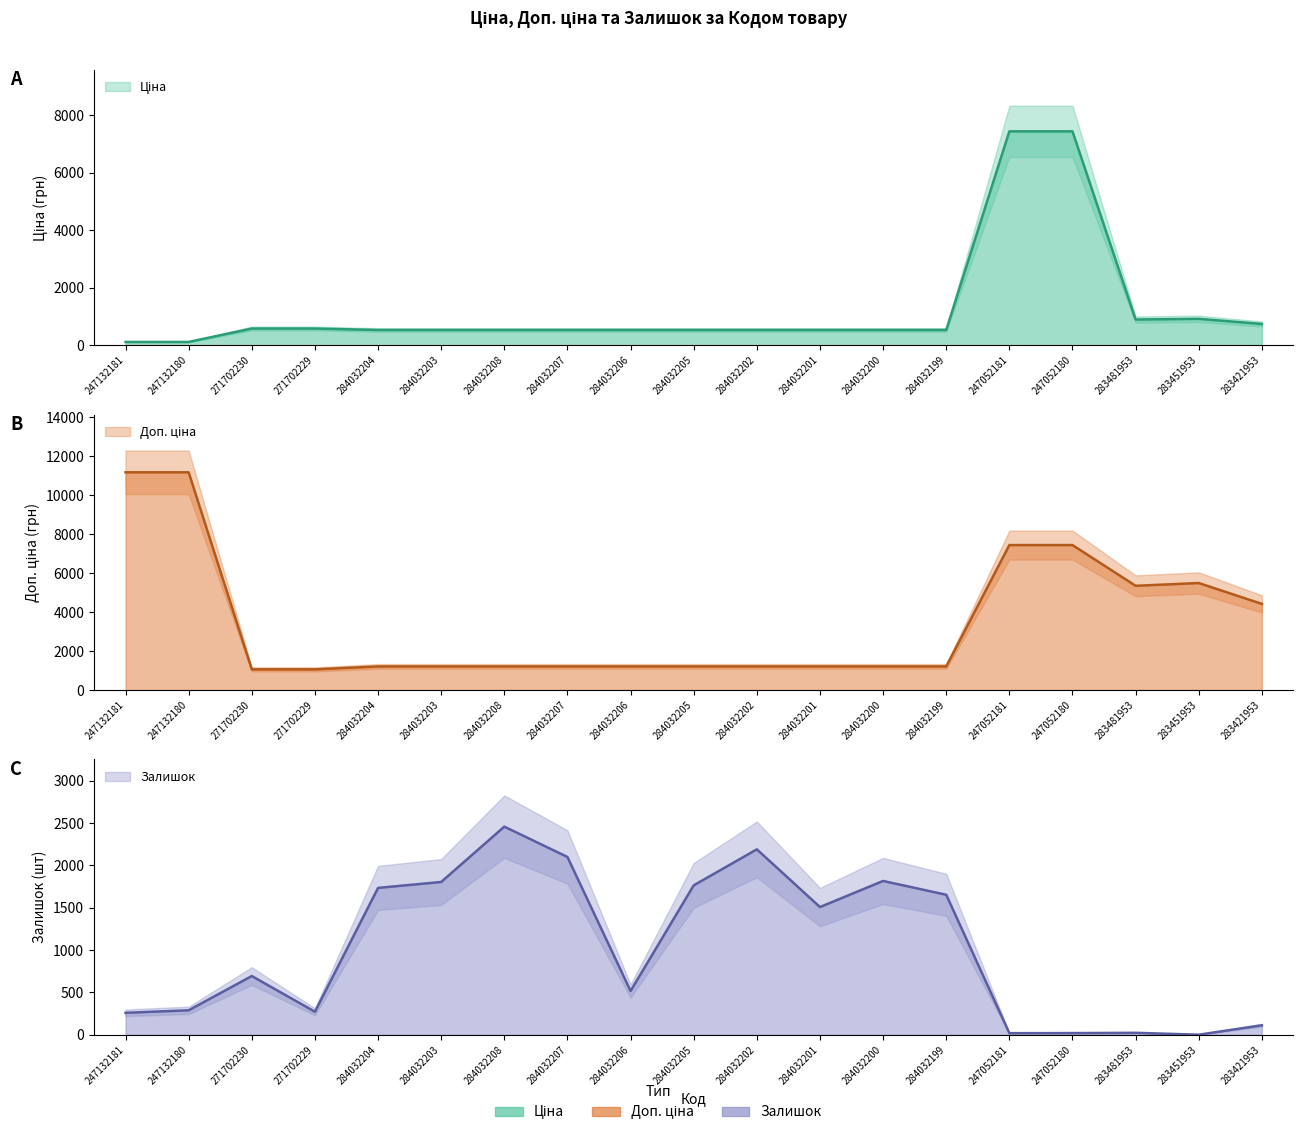

What is the average value of the Ціна series?

1268.2